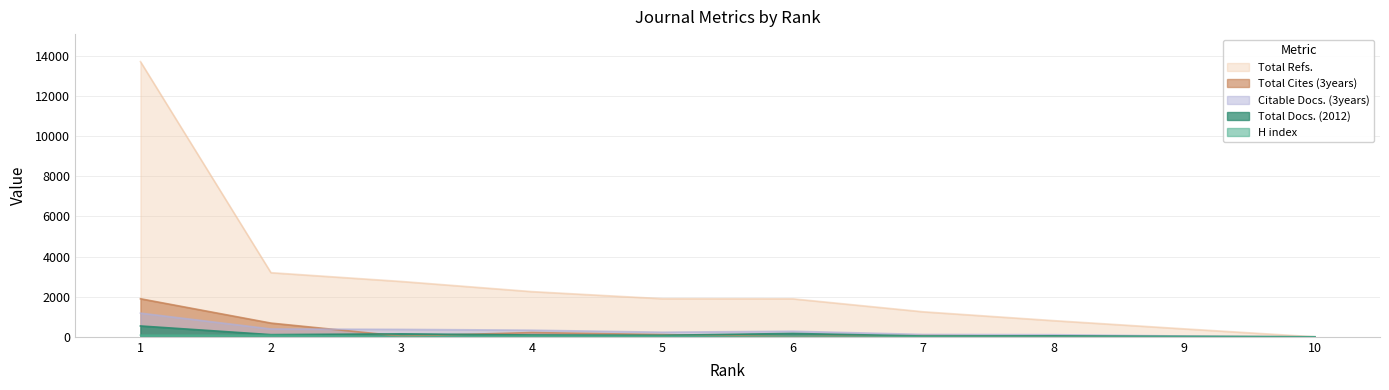

Rank the series by their maximum value, from lowest to highest.

H index, Total Docs. (2012), Citable Docs. (3years), Total Cites (3years), Total Refs.